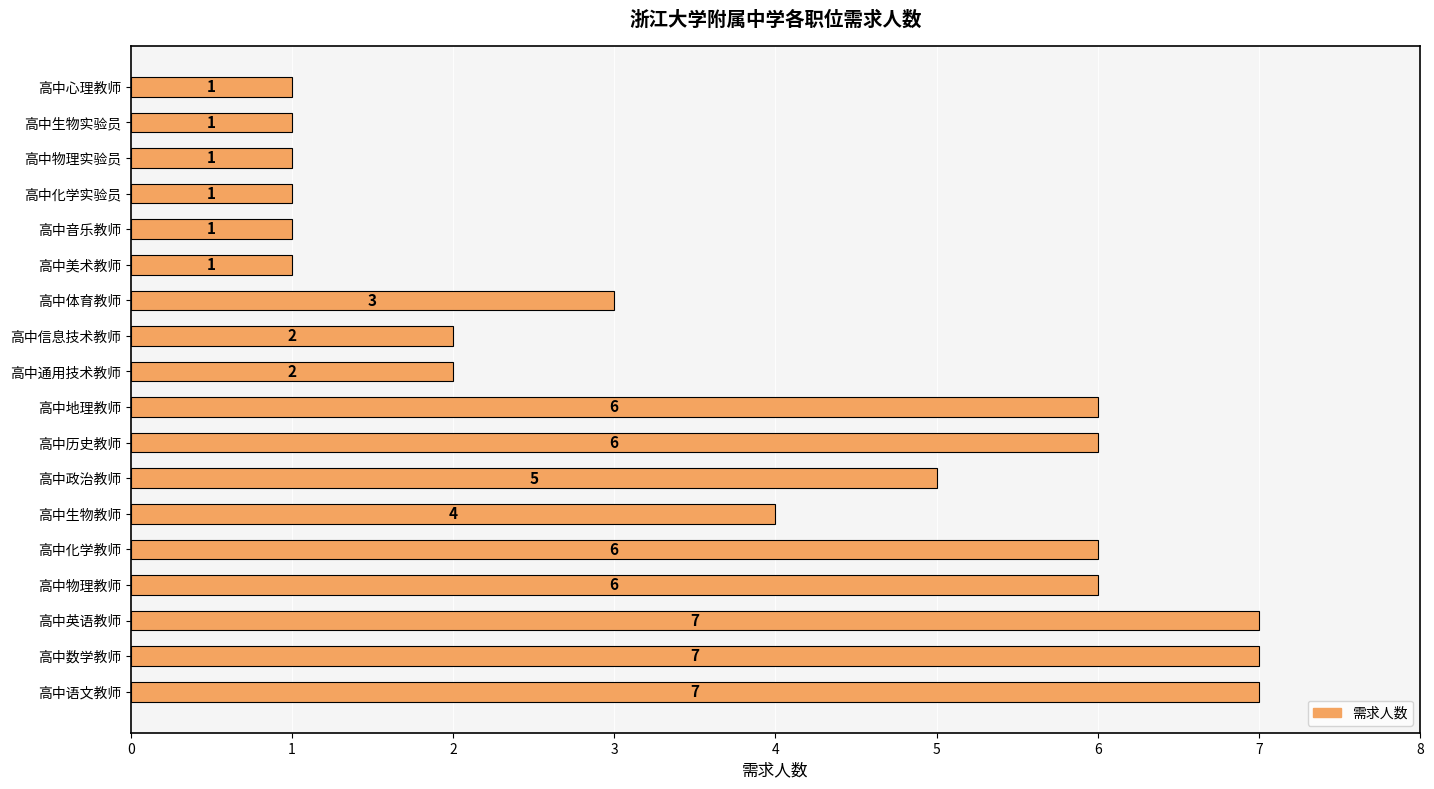

Reading top to bottom, extract all data points from this chart.

高中心理教师=1	高中生物实验员=1	高中物理实验员=1	高中化学实验员=1	高中音乐教师=1	高中美术教师=1	高中体育教师=3	高中信息技术教师=2	高中通用技术教师=2	高中地理教师=6	高中历史教师=6	高中政治教师=5	高中生物教师=4	高中化学教师=6	高中物理教师=6	高中英语教师=7	高中数学教师=7	高中语文教师=7